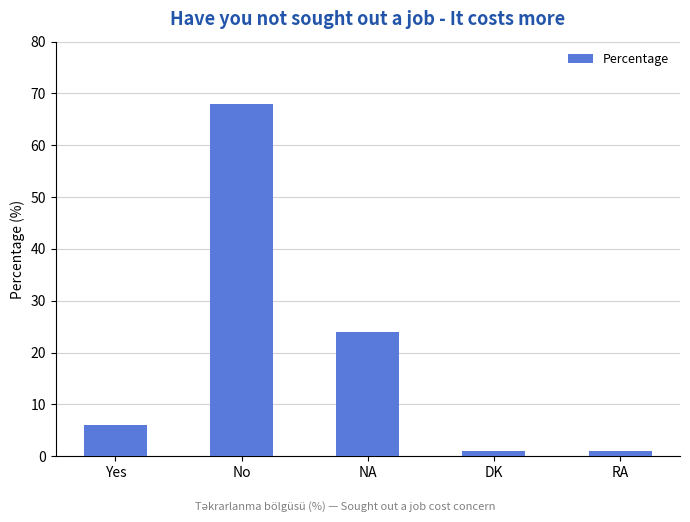

What is the sum of all values?

100